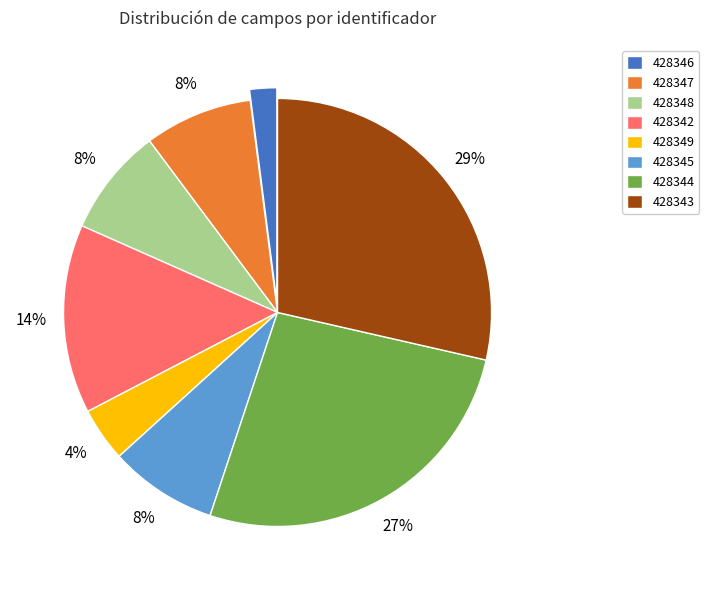

To the nearest percent, what is the difference between the 428345 and 428346 slice percentages?

6%